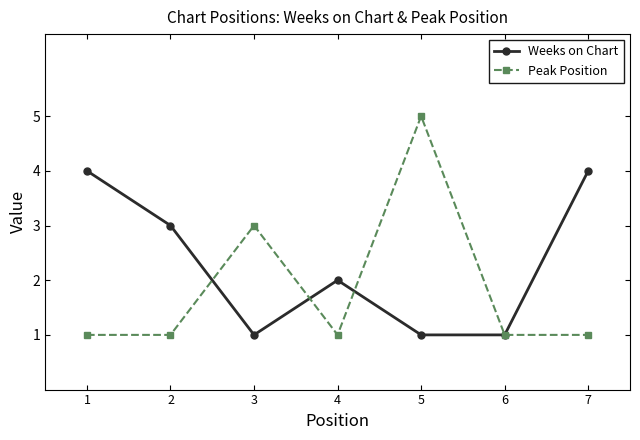

Reading left to right, transcribe all the data shown in this chart.

Weeks on Chart: 1=4	2=3	3=1	4=2	5=1	6=1	7=4
Peak Position: 1=1	2=1	3=3	4=1	5=5	6=1	7=1